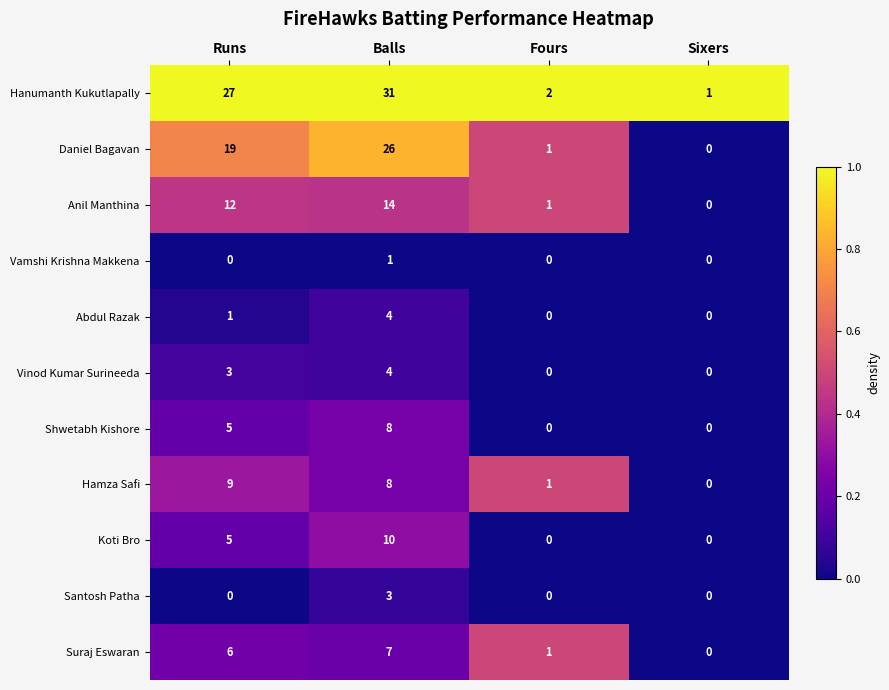

Where is Daniel Bagavan nearest to the value 13?

Runs